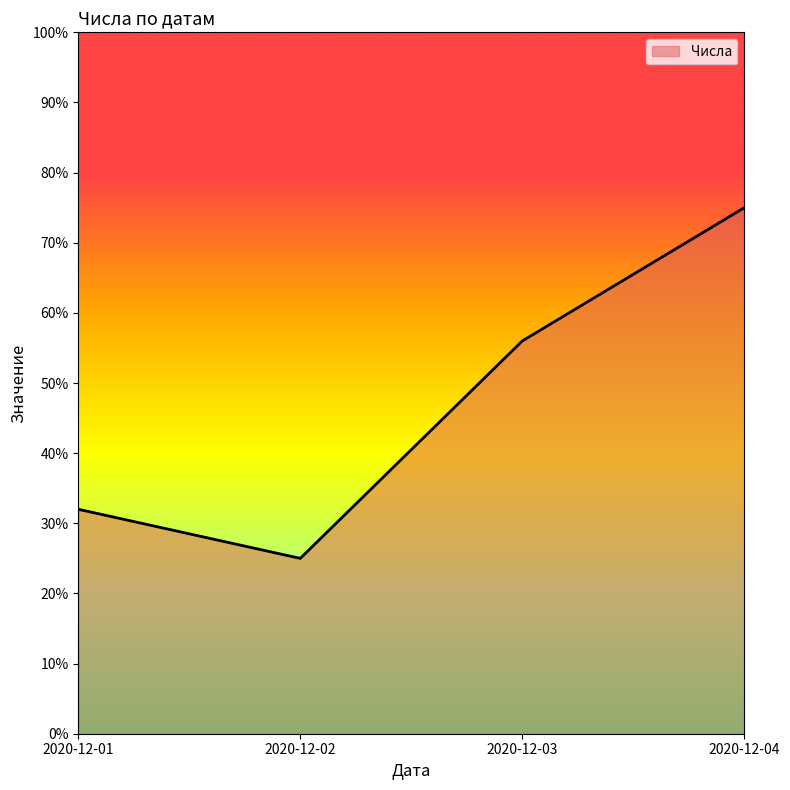

What is the sum of the values at 2020-12-01 and 2020-12-02?

57.0